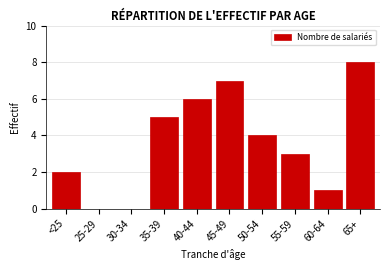

Reading left to right, extract all data points from this chart.

<25=2	25-29=0	30-34=0	35-39=5	40-44=6	45-49=7	50-54=4	55-59=3	60-64=1	65+=8